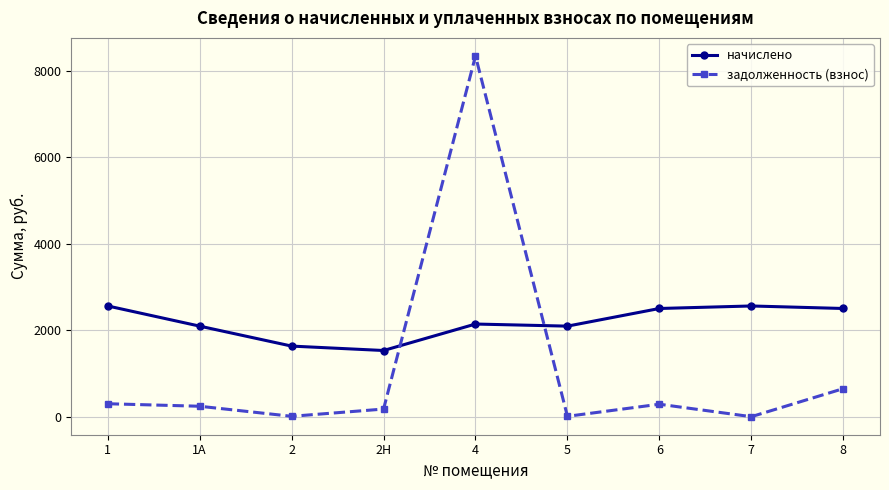

What is the spread (max minus min) of values at 8?

1854.6